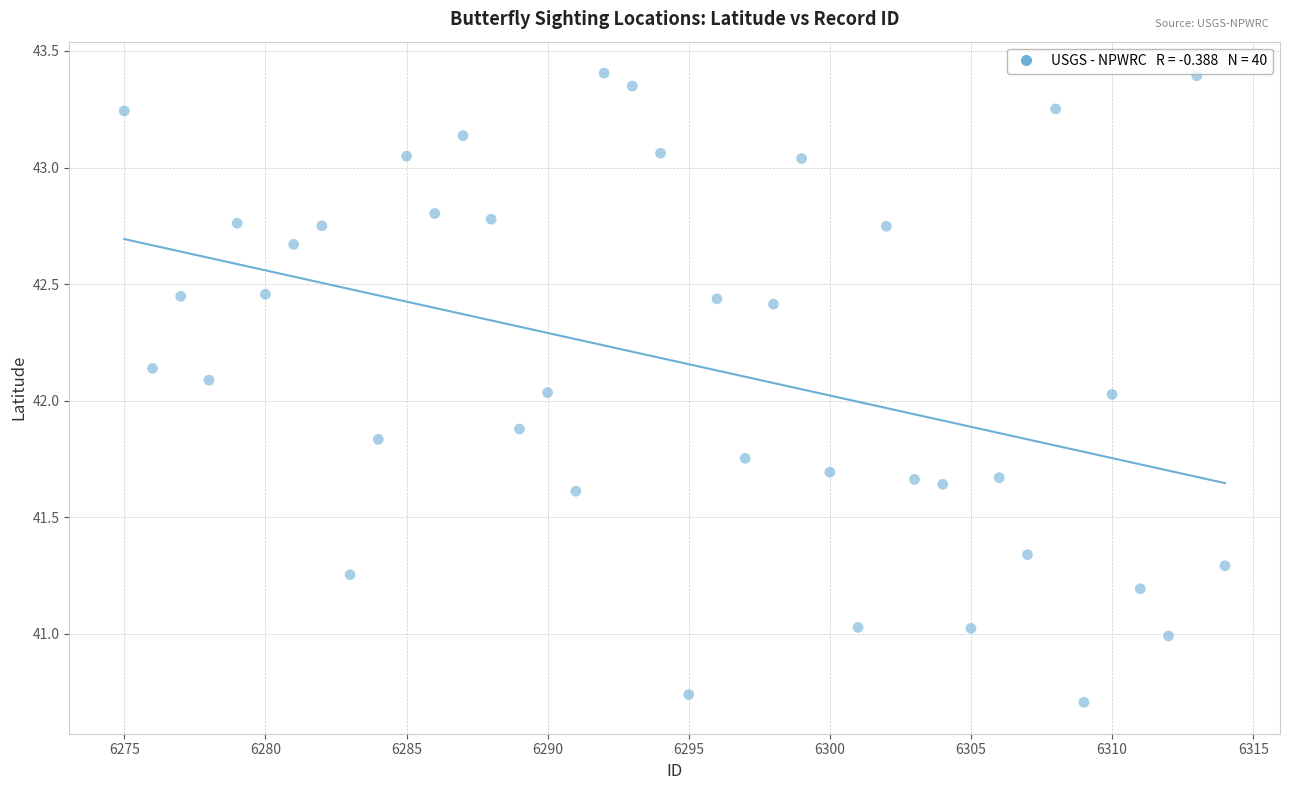

What is the range of X values (max minus min)?

39.0